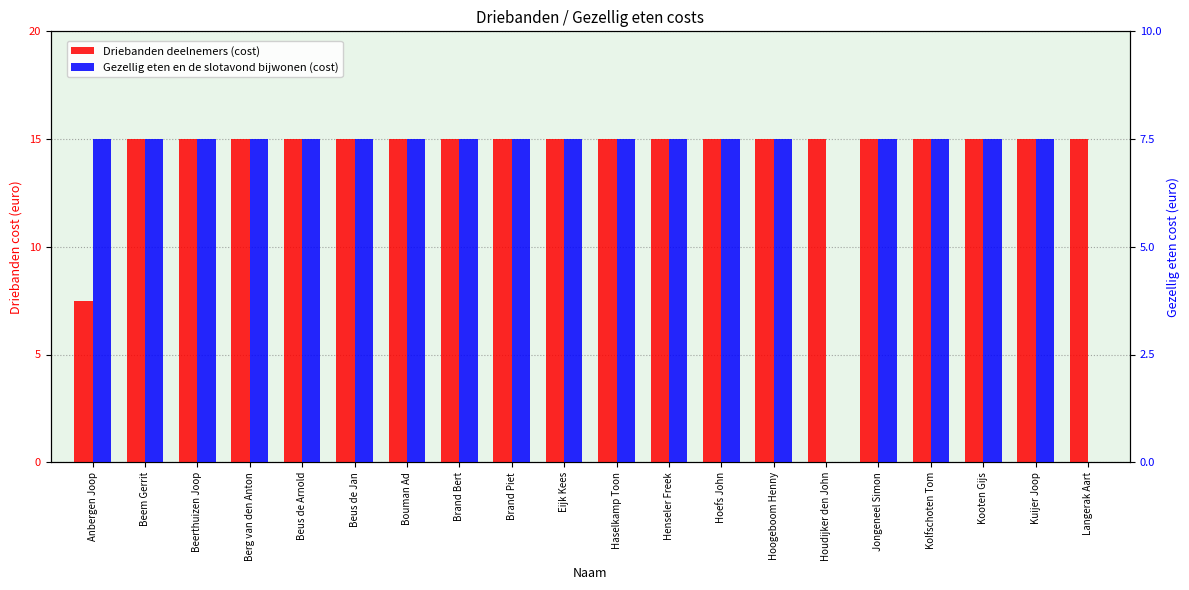

How many values in the Gezellig eten en de slotavond bijwonen (cost) series are below 7?

2